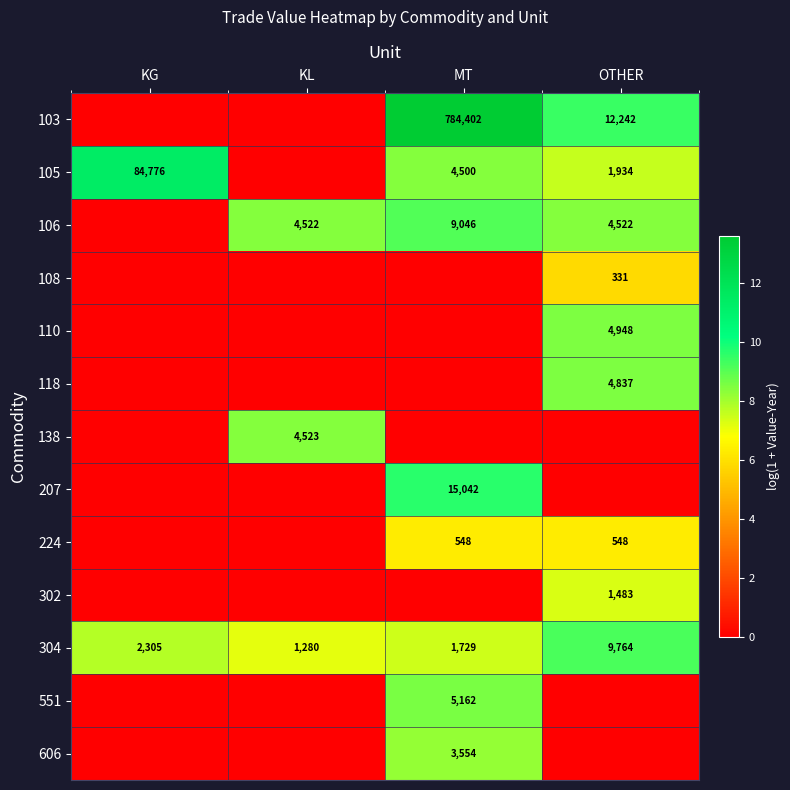

Is the value of 103 at OTHER greater than the value of 106 at MT?

Yes